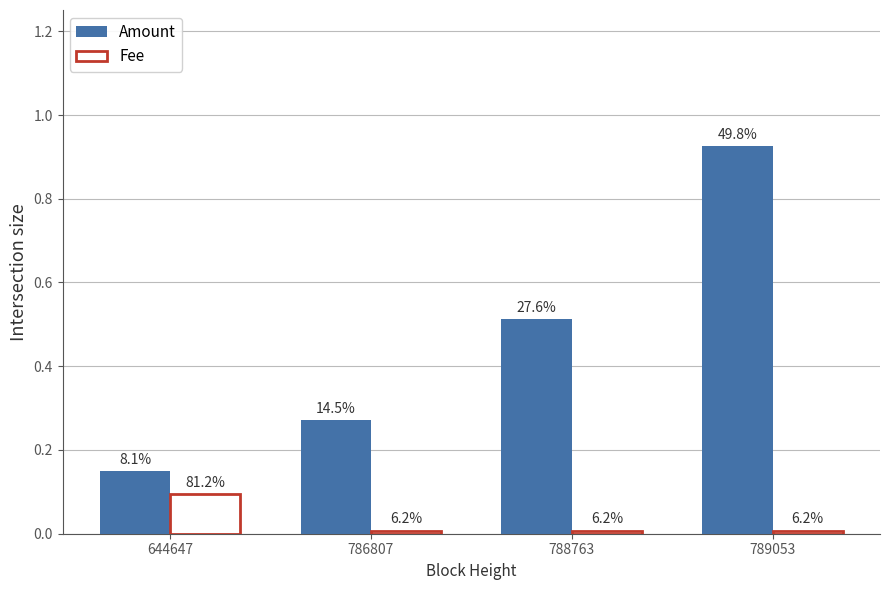

What are all the series names shown in the legend?

Amount, Fee